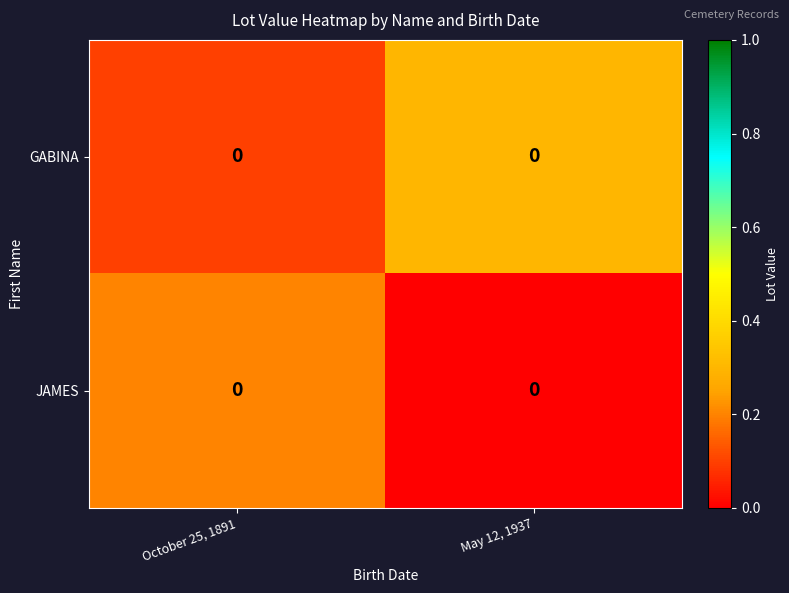

Rank the series by their average value, from highest to lowest.

GABINA, JAMES